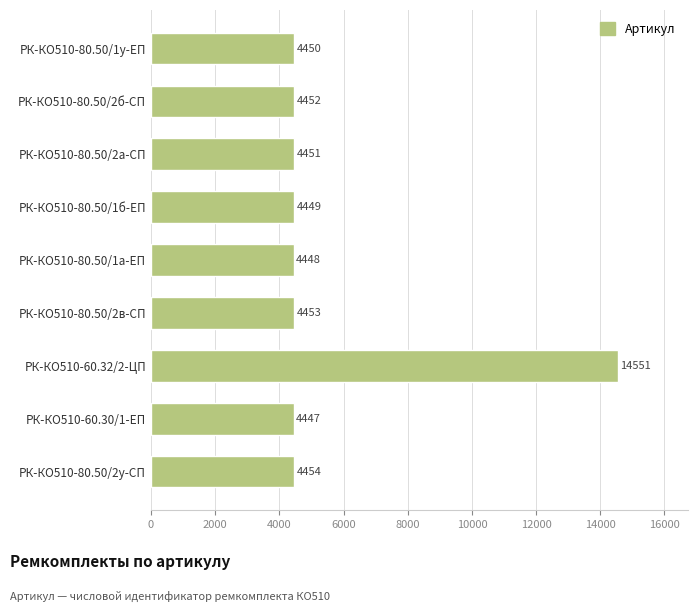

What is the greatest value displayed?

14551